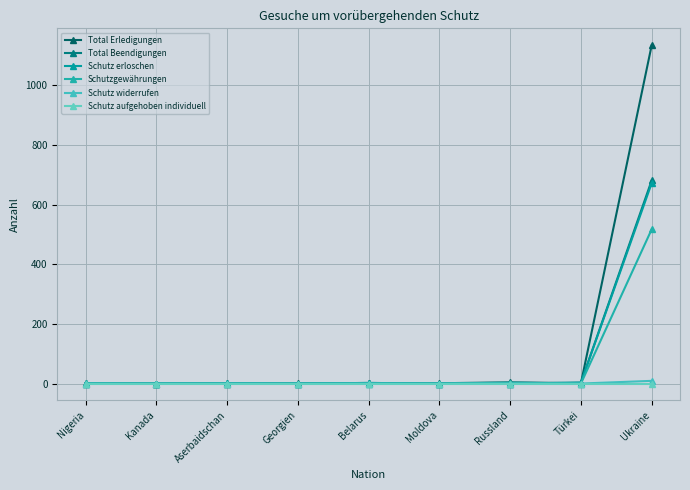

At Georgien, list the series in order from smallest to largest.

Total Beendigungen, Schutz erloschen, Schutzgewährungen, Schutz widerrufen, Schutz aufgehoben individuell, Total Erledigungen